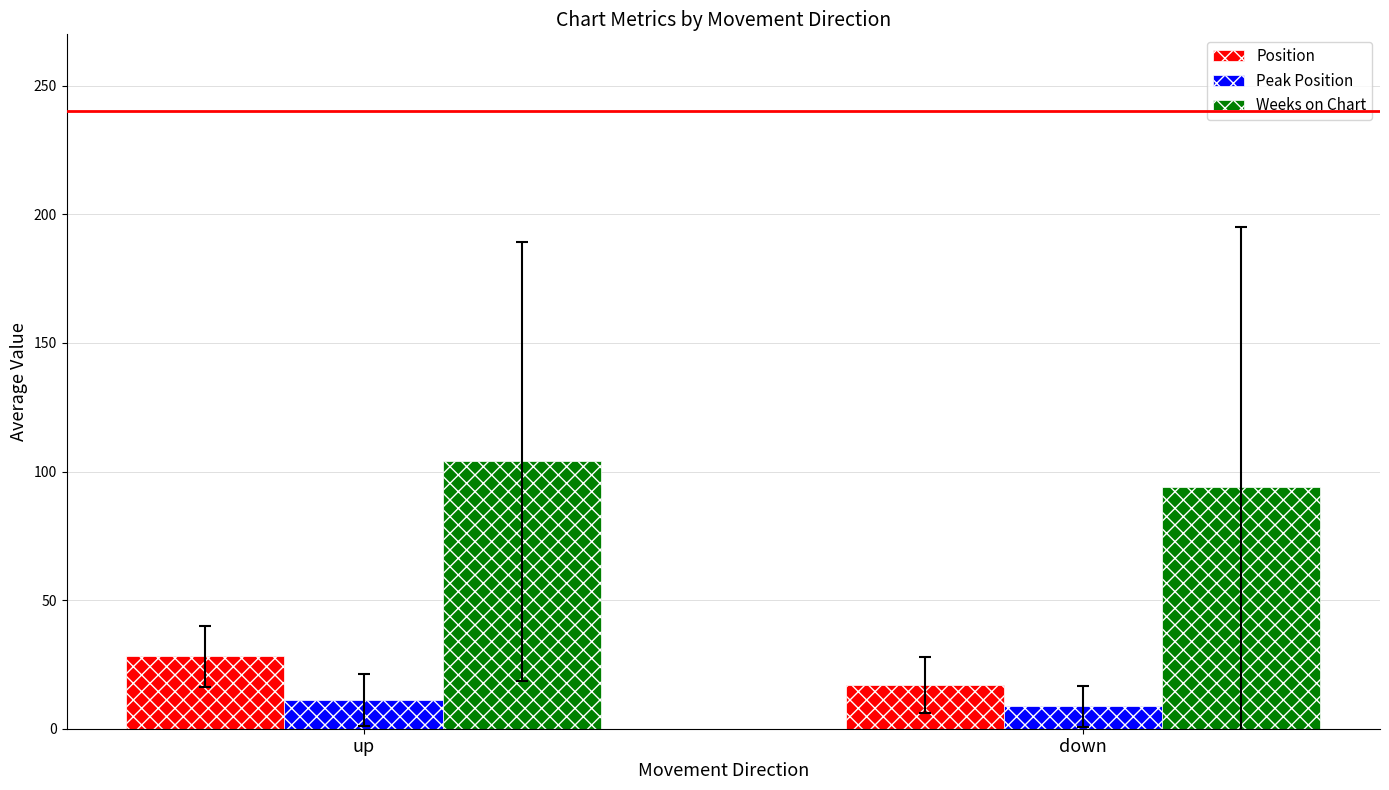

What are all the series names shown in the legend?

Position, Peak Position, Weeks on Chart